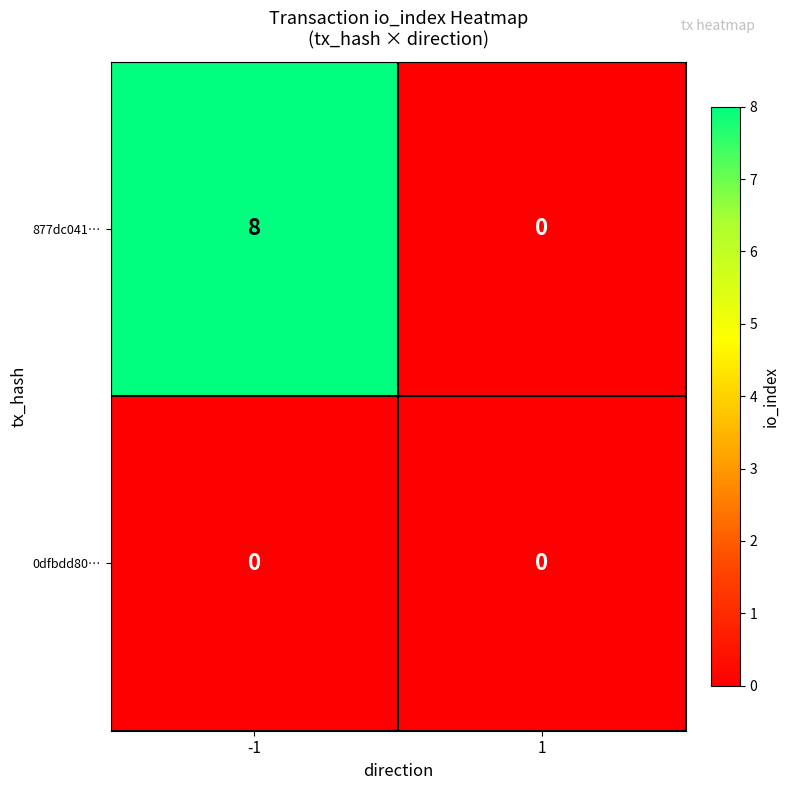

Rank the series by their maximum value, from lowest to highest.

0dfbdd80…, 877dc041…